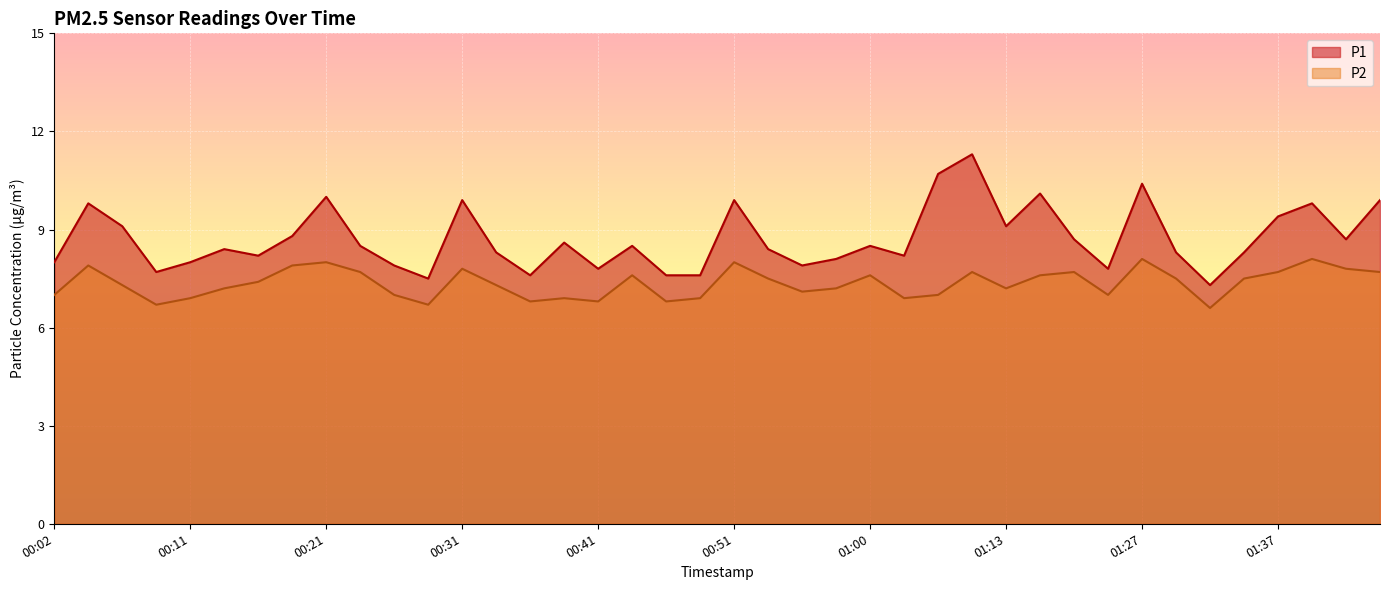

What is the sum of the P1 values at 00:26 and 00:46?

15.5